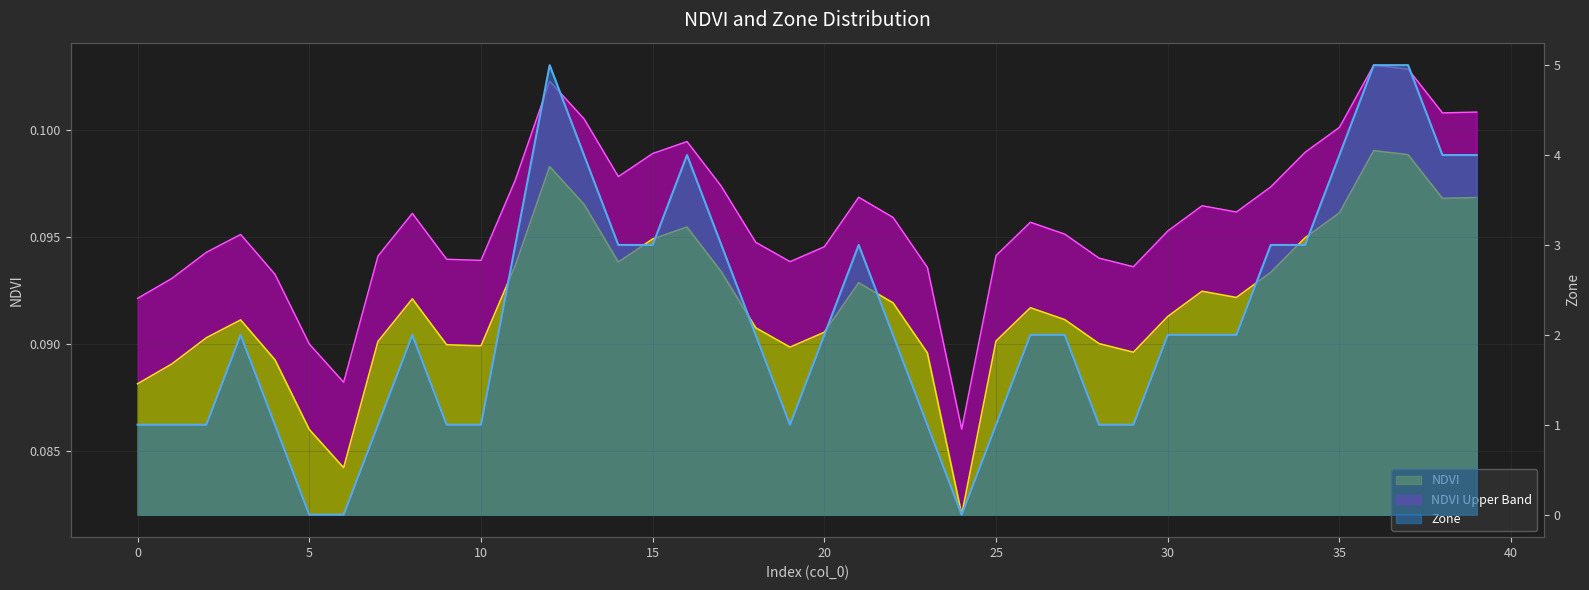

Which category has the highest value across all series?

12